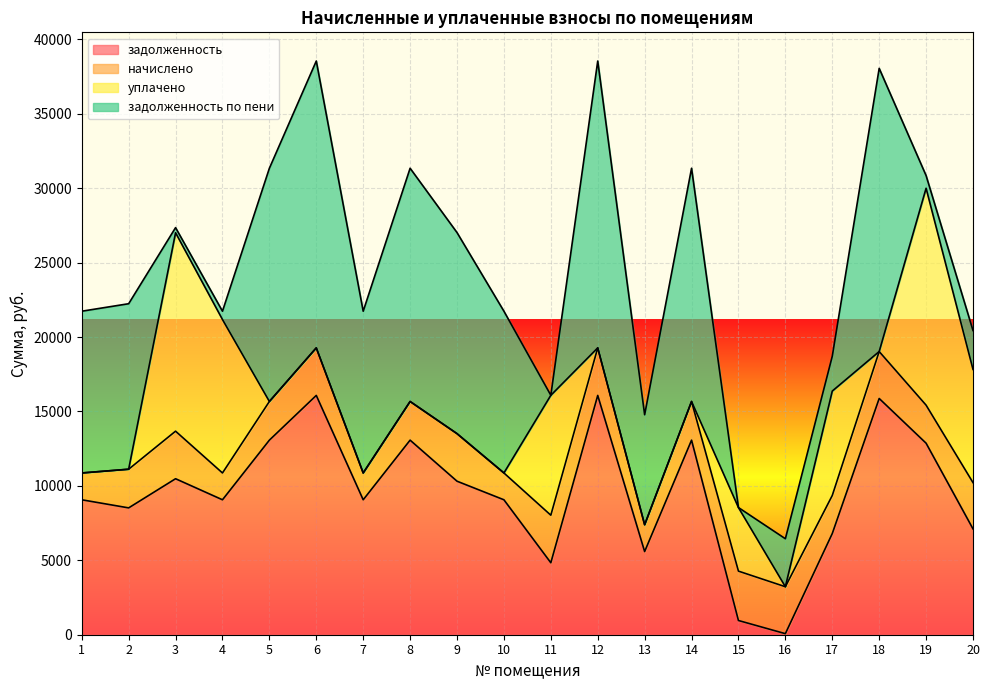

What is the value of the задолженность по пени point at the 15th from the left?

3.4